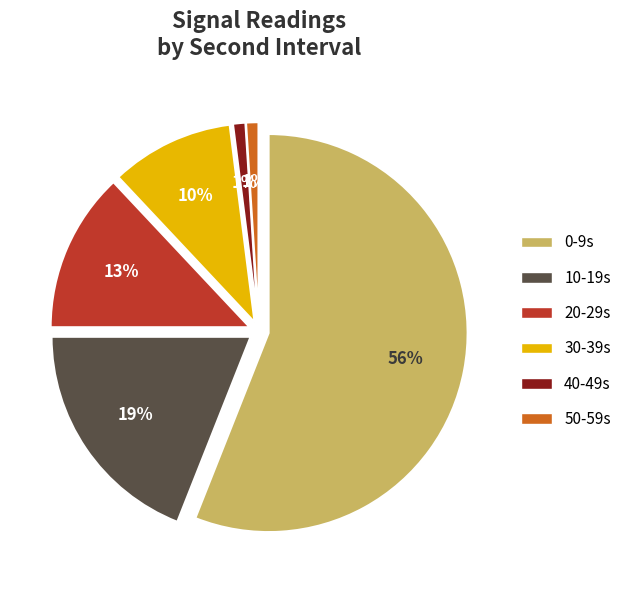

Is there any slice that represents more than half of the pie?

Yes